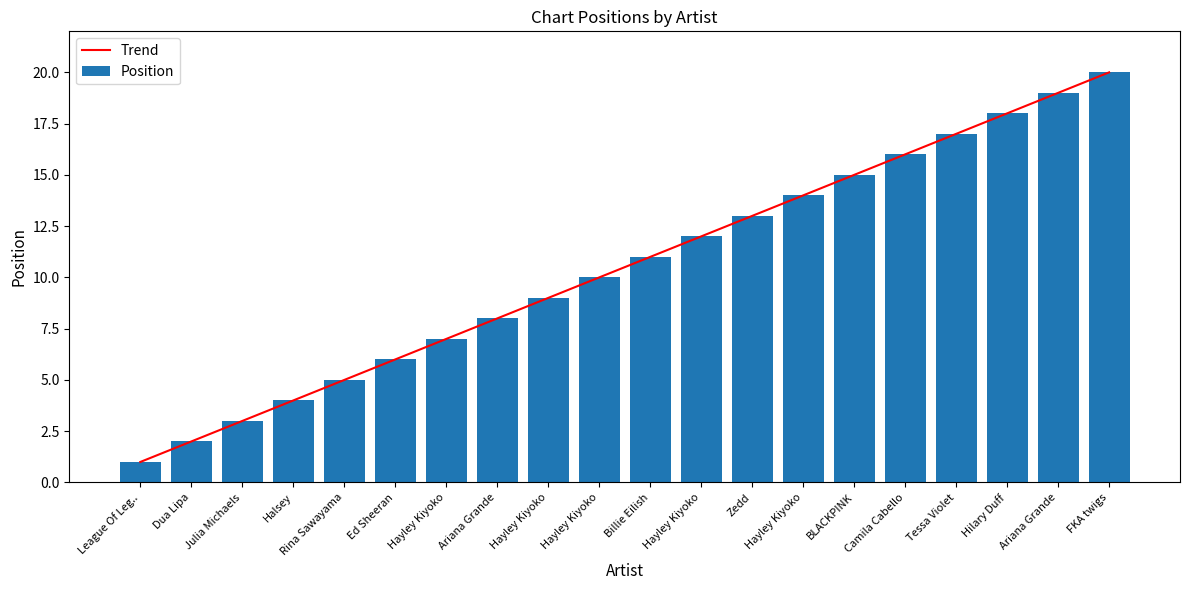

At how many categories does at least one series exceed 15?

6